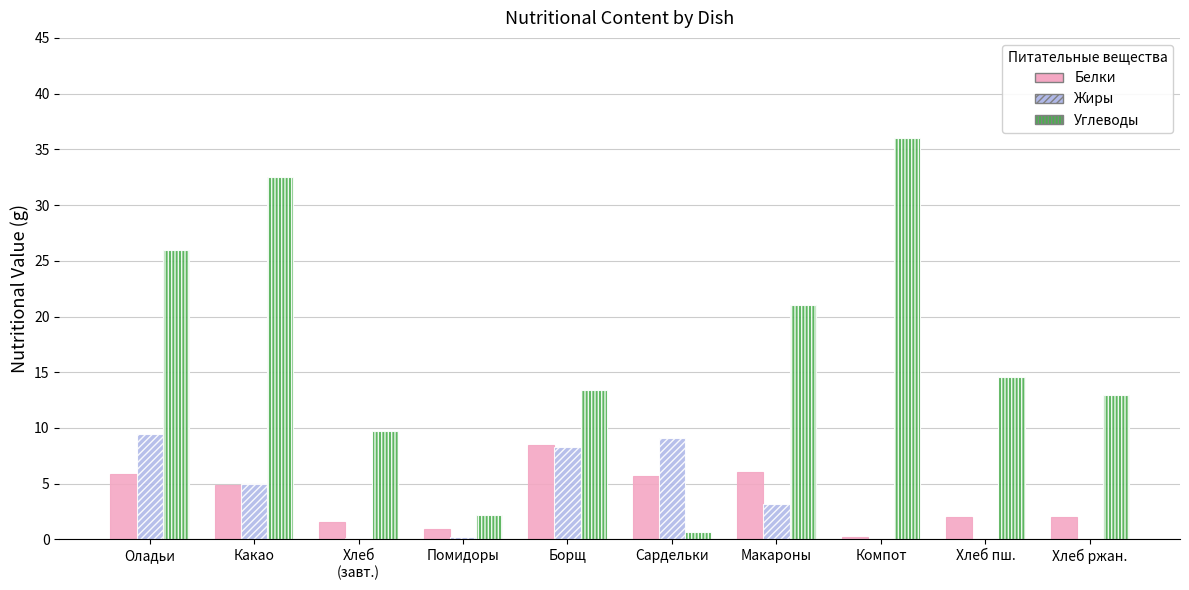

Between Компот and Хлеб ржан., which series saw the biggest shift?

Углеводы